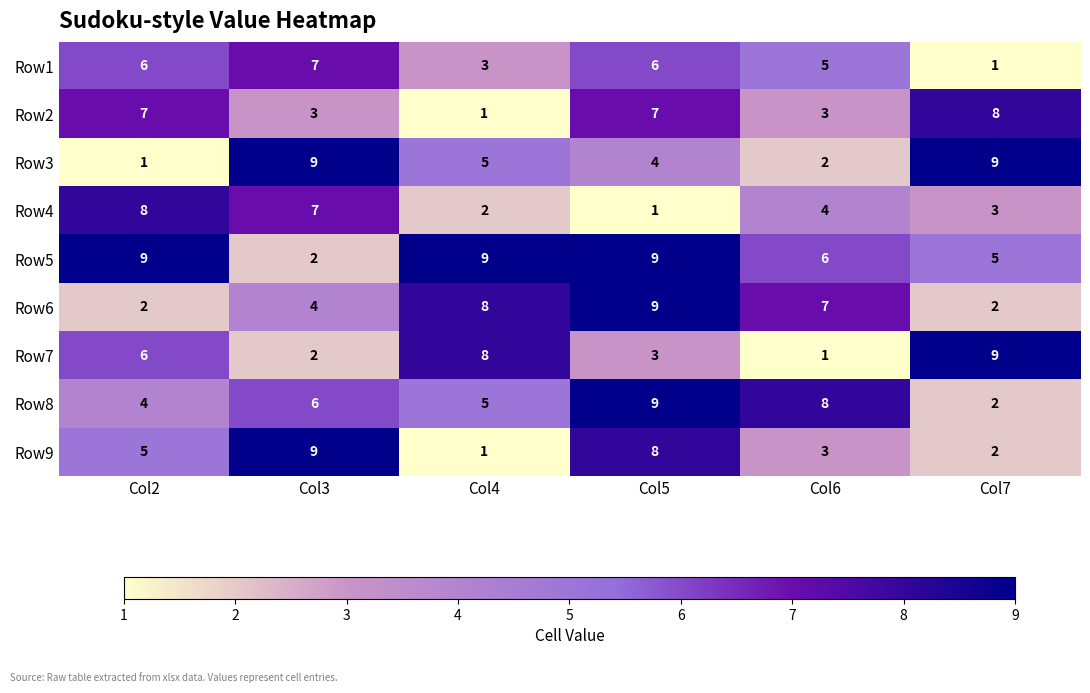

What is the difference between the Row4 values at Col3 and Col7?

4